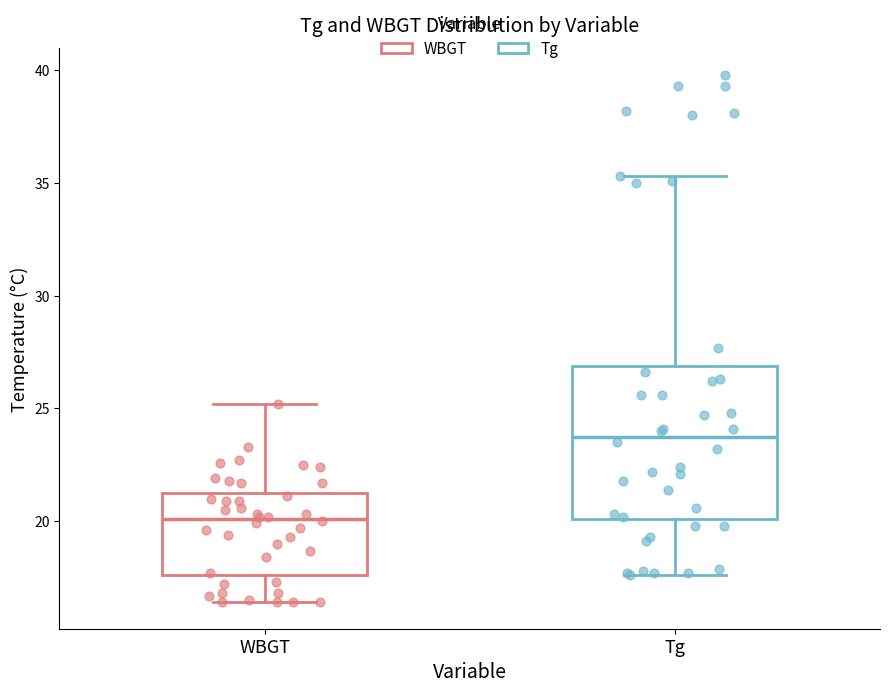

Reading left to right, read every box against the y-axis: the position of its median line, the range the box covers, and the ends of its whiskers. The values are not printed on the chart, so give them approximately, as read against the axis.

WBGT: median 20.0, box 17.5 to 21.5, whiskers 16.5 to 25.0
Tg: median 24.0, box 20.0 to 27.0, whiskers 17.5 to 35.5